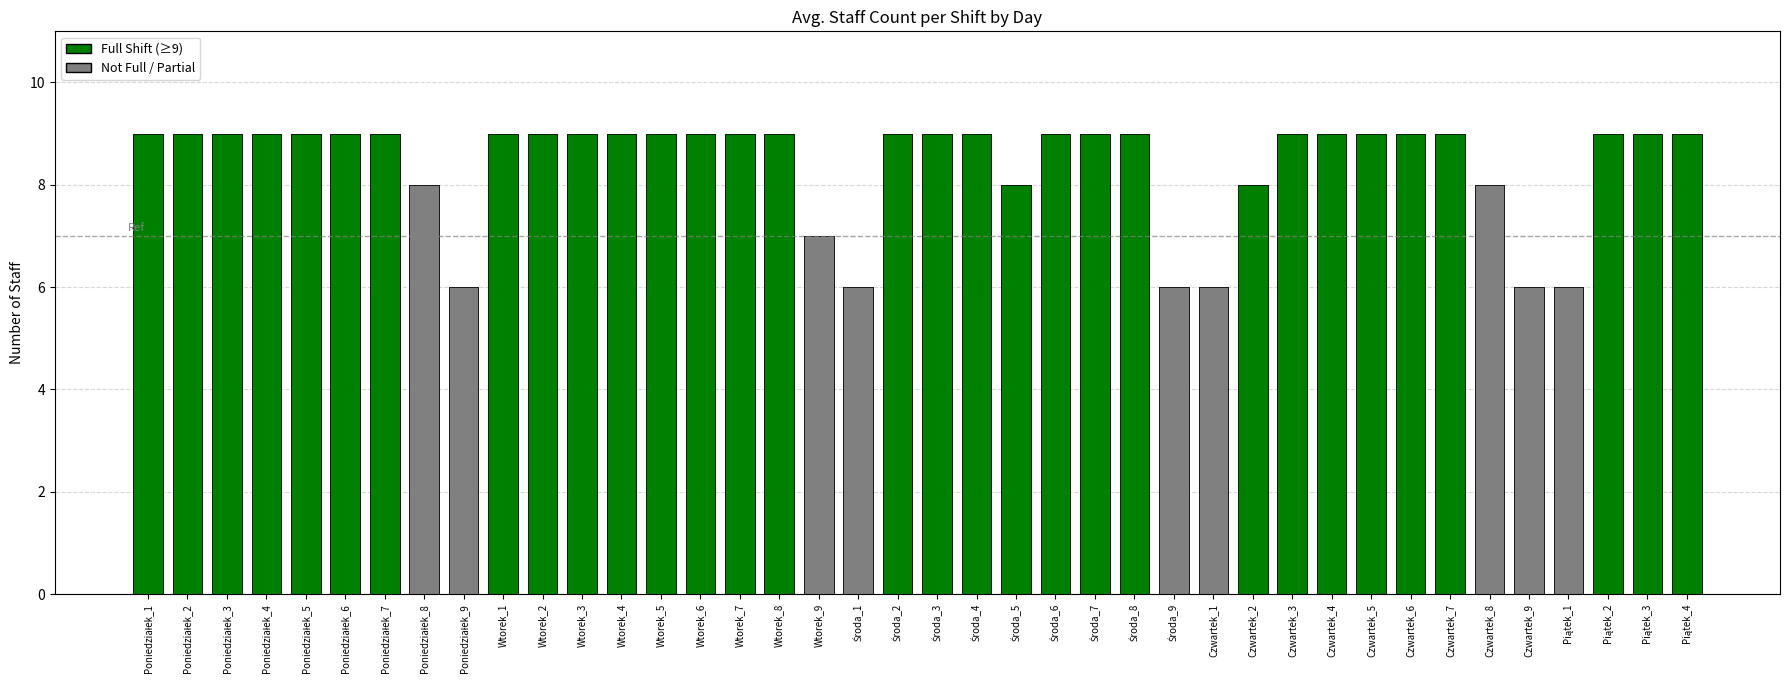

Reading left to right, extract all data points from this chart.

Poniedziałek_1=9	Poniedziałek_2=9	Poniedziałek_3=9	Poniedziałek_4=9	Poniedziałek_5=9	Poniedziałek_6=9	Poniedziałek_7=9	Poniedziałek_8=8	Poniedziałek_9=6	Wtorek_1=9	Wtorek_2=9	Wtorek_3=9	Wtorek_4=9	Wtorek_5=9	Wtorek_6=9	Wtorek_7=9	Wtorek_8=9	Wtorek_9=7	Środa_1=6	Środa_2=9	Środa_3=9	Środa_4=9	Środa_5=8	Środa_6=9	Środa_7=9	Środa_8=9	Środa_9=6	Czwartek_1=6	Czwartek_2=8	Czwartek_3=9	Czwartek_4=9	Czwartek_5=9	Czwartek_6=9	Czwartek_7=9	Czwartek_8=8	Czwartek_9=6	Piątek_1=6	Piątek_2=9	Piątek_3=9	Piątek_4=9